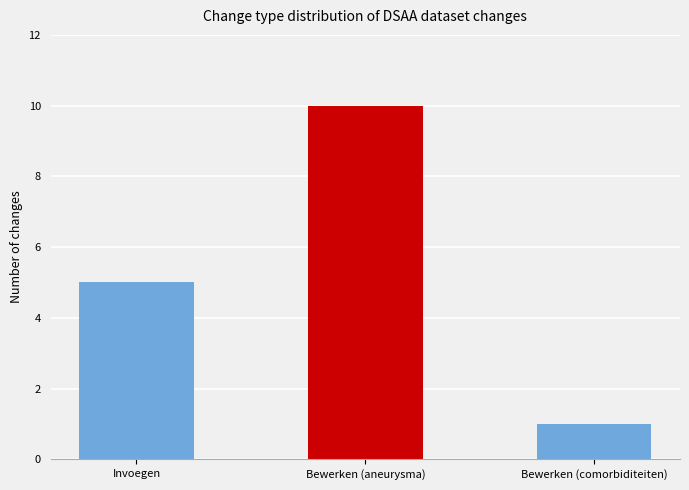

Reading right to left, list all the values displayed in this chart.

1	10	5